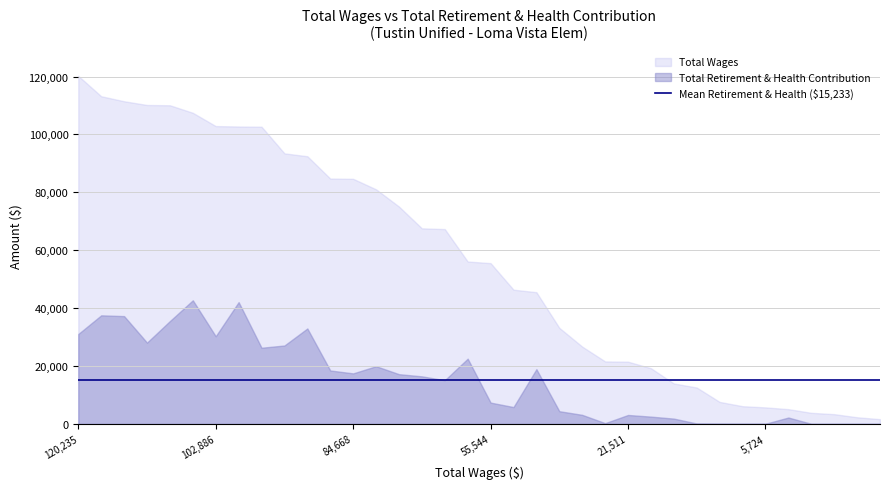

How many interior local valleys does the Total Retirement & Health Contribution series have?

8